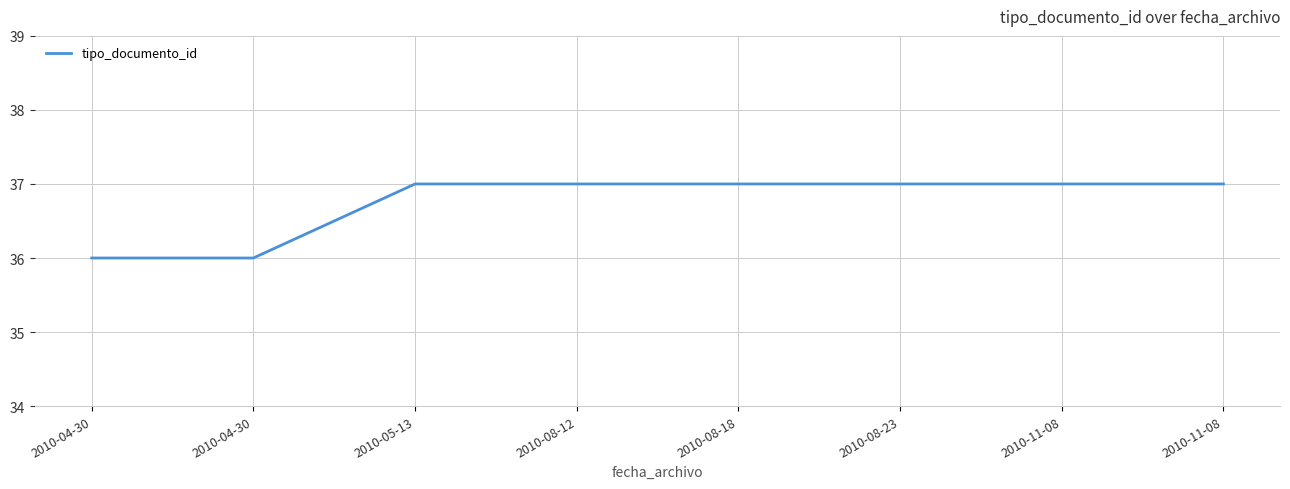

Rank the categories by value from highest to lowest.

2010-05-13, 2010-08-12, 2010-08-18, 2010-08-23, 2010-11-08, 2010-11-08, 2010-04-30, 2010-04-30